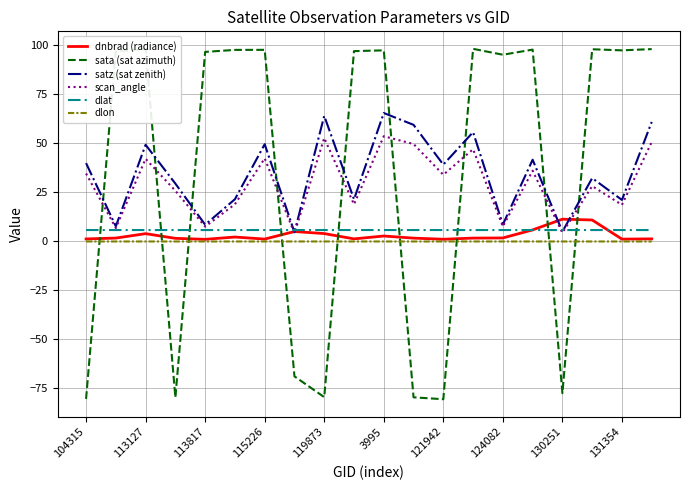

How many values in the scan_angle series exceed 33?

10